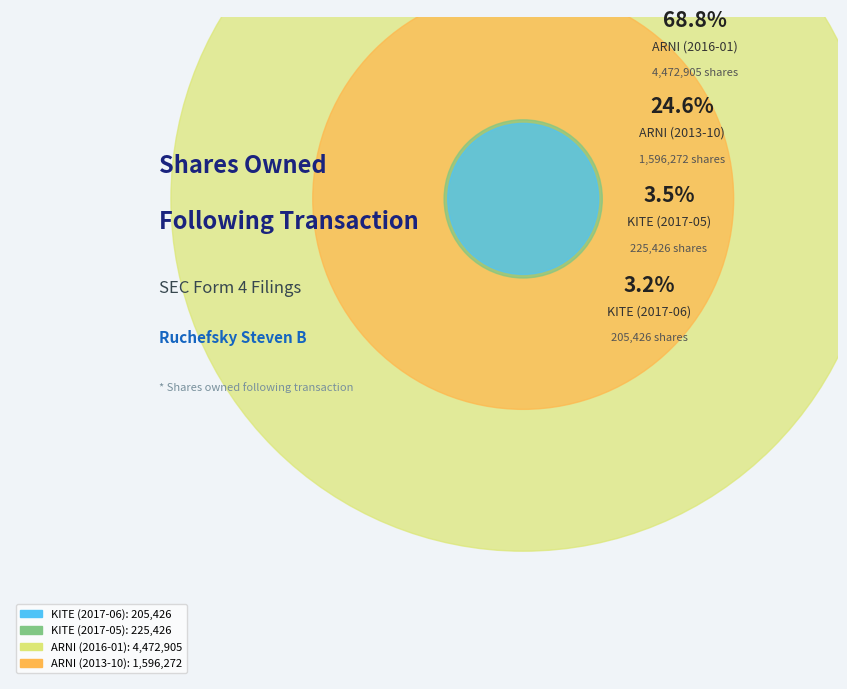

What is the change in value from KITE (2017-06) to ARNI (2013-10)?

+1390846